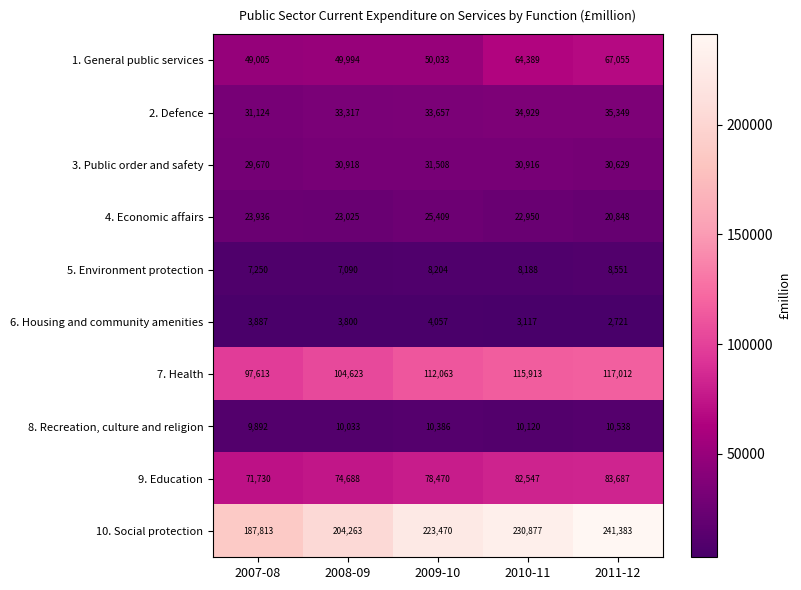

How many data points in 10. Social protection are less than 223470?

2